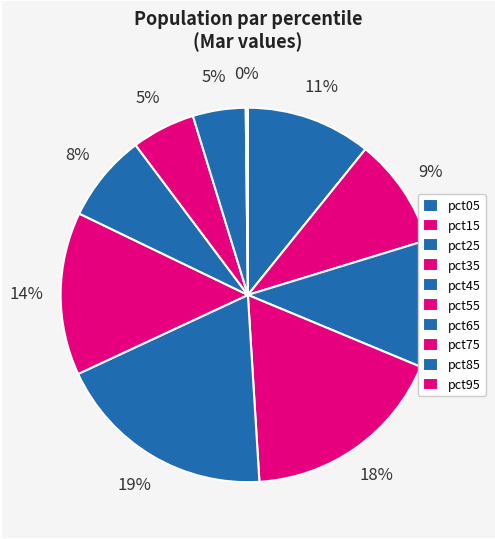

To the nearest percent, what percentage of the pie is pct25?

11%